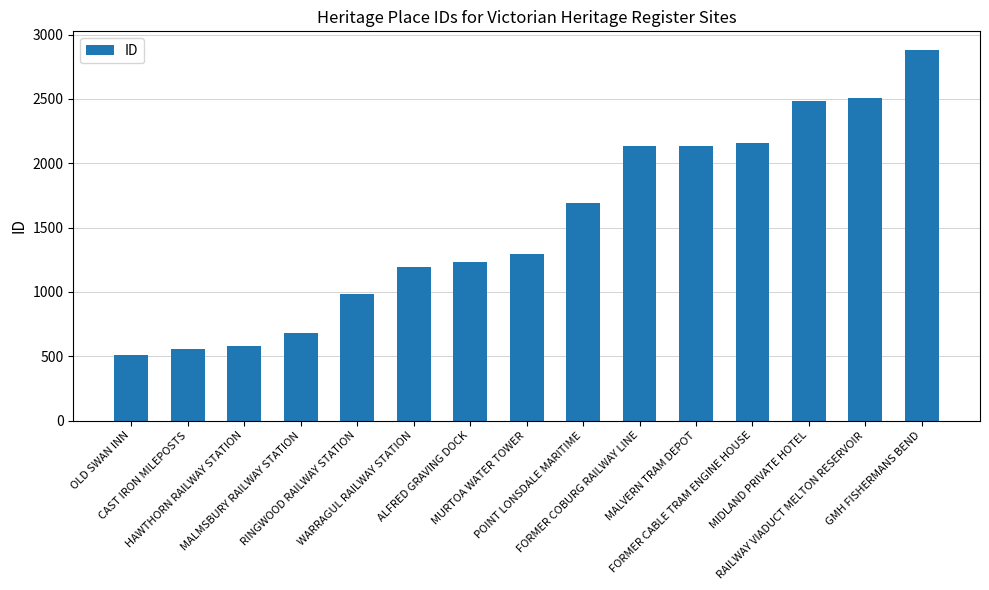

Which label corresponds to the smallest value in the chart?

OLD SWAN INN